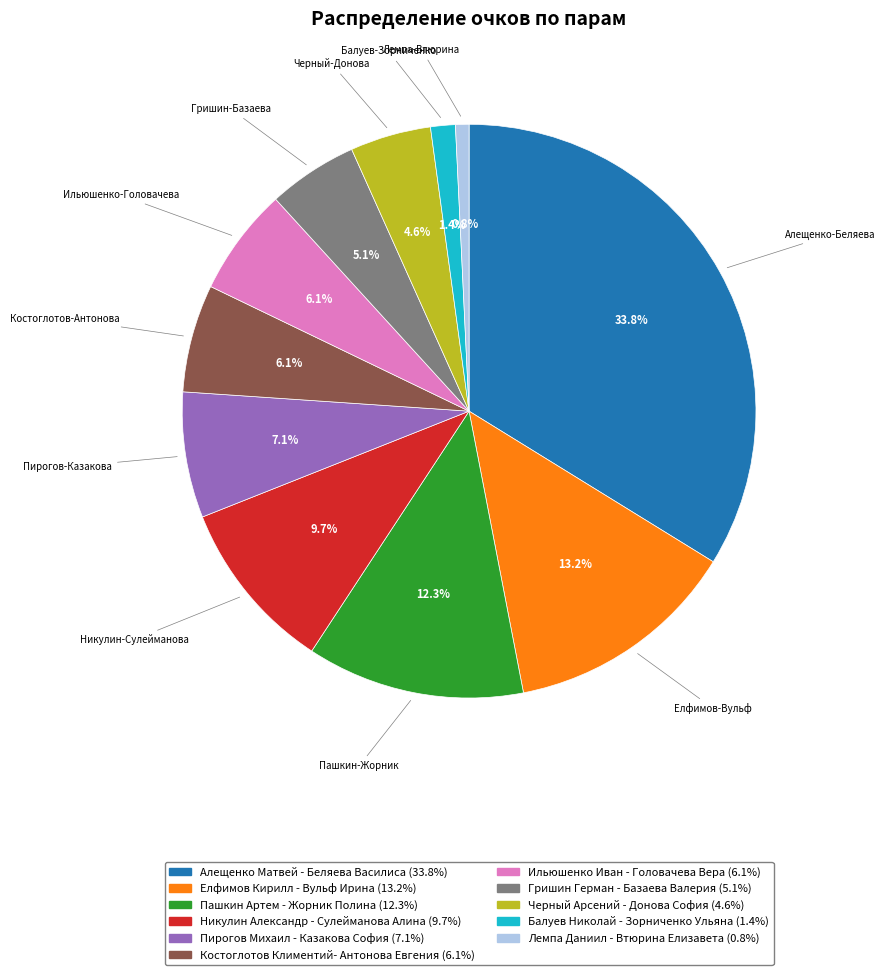

Does Костоглотов Климентий- Антонова Евгения account for over 50% of the chart?

No